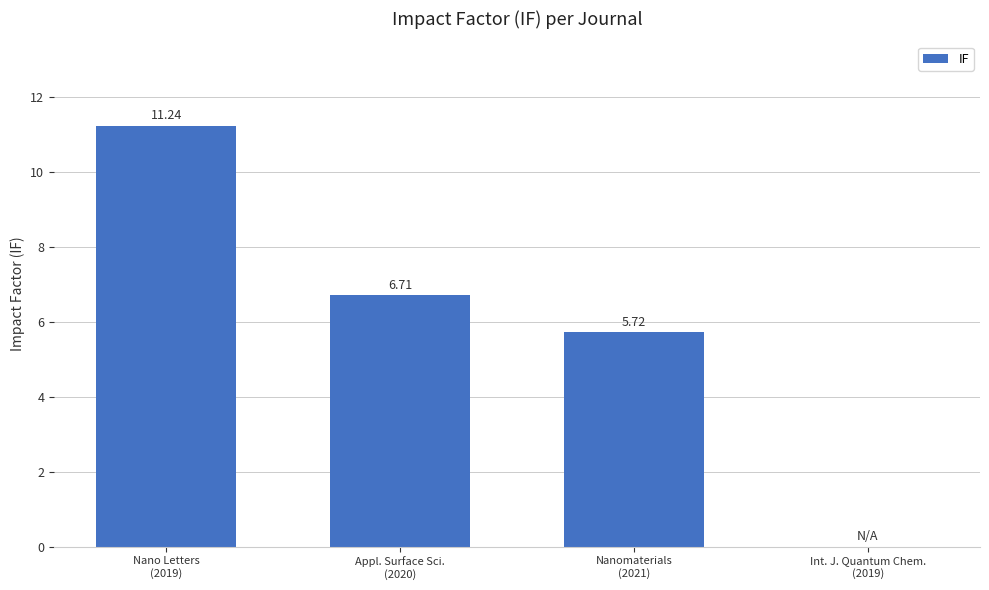

List the labels in order of value, largest first.

Nano Letters
(2019), Appl. Surface Sci.
(2020), Nanomaterials
(2021), Int. J. Quantum Chem.
(2019)